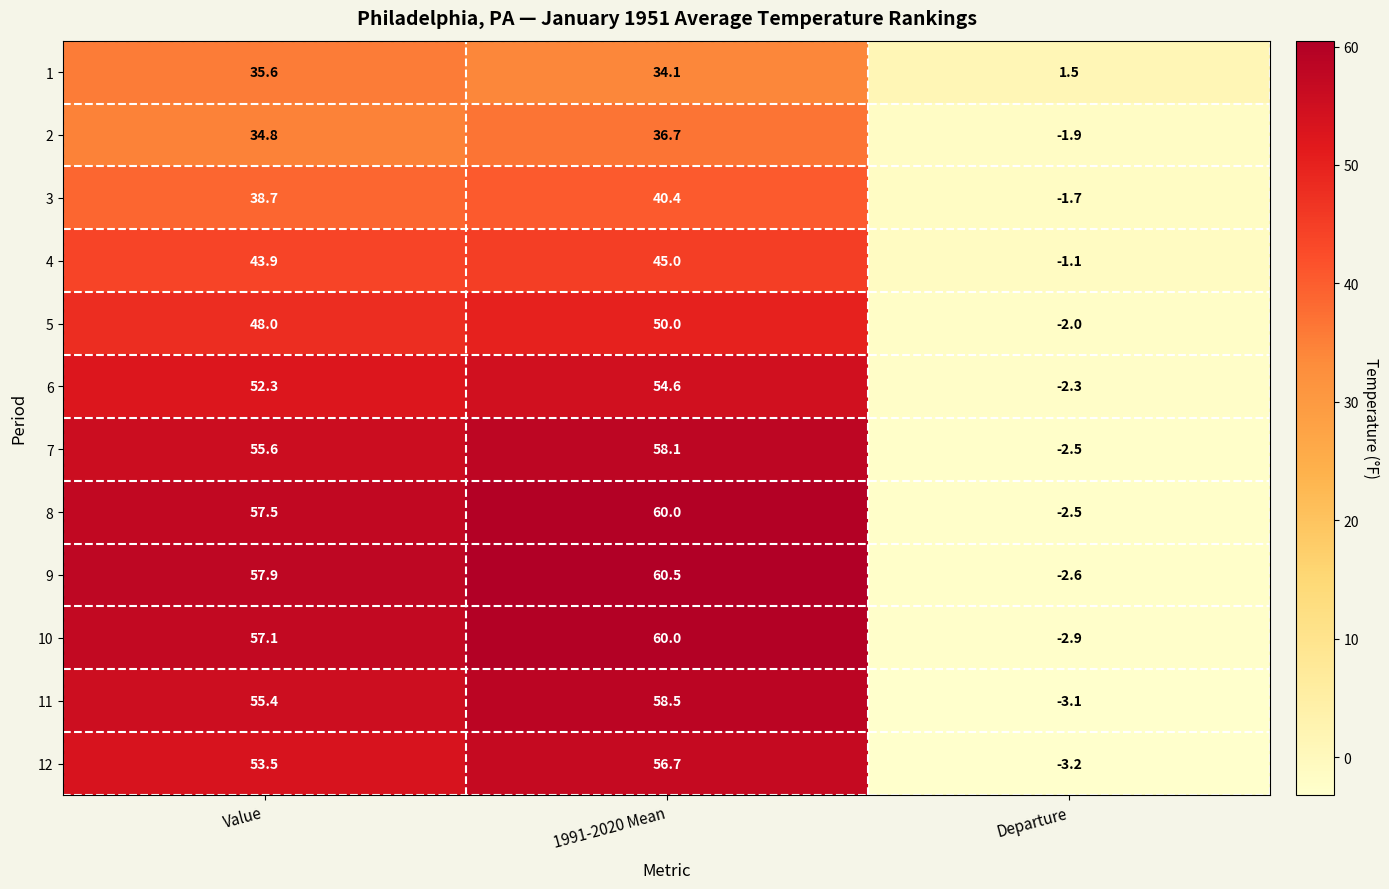

What is the difference between the maximum and minimum values in the 10 series?

62.9